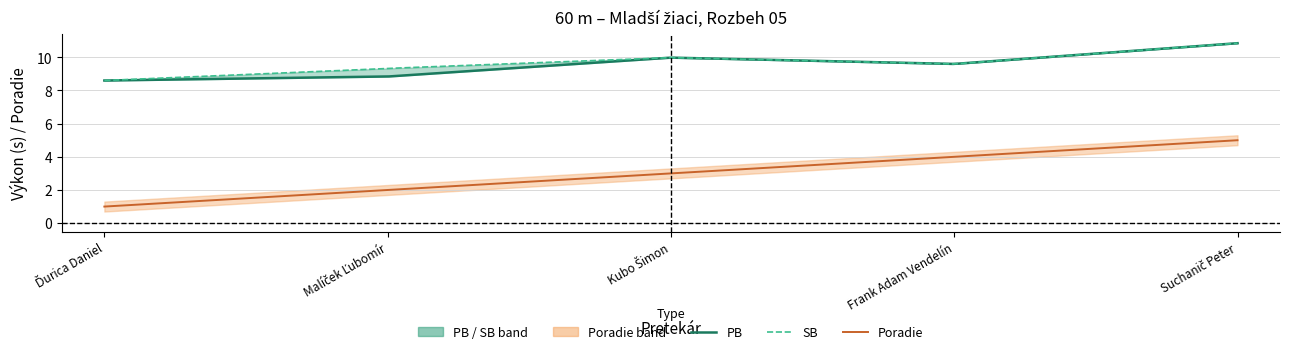

Reading left to right, list all the values displayed in this chart.

Poradie: Ďurica Daniel=1.0	Malíček Ľubomír=2.0	Kubo Šimon=3.0	Frank Adam Vendelín=4.0	Suchanič Peter=5.0
PB: Ďurica Daniel=8.6	Malíček Ľubomír=8.8	Kubo Šimon=10.0	Frank Adam Vendelín=9.6	Suchanič Peter=10.8
SB: Ďurica Daniel=8.6	Malíček Ľubomír=9.3	Kubo Šimon=10.0	Frank Adam Vendelín=9.6	Suchanič Peter=10.8